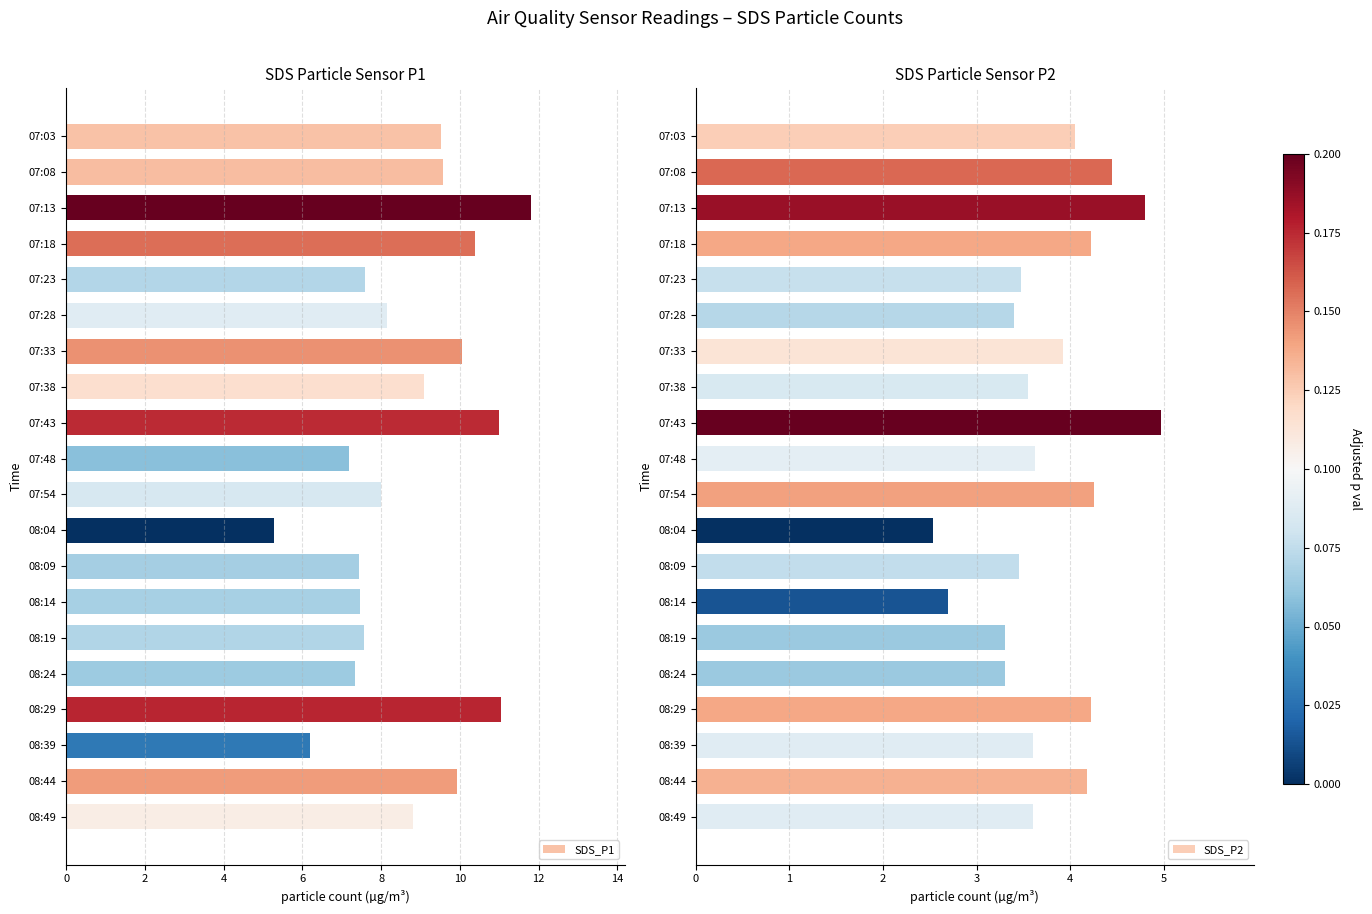

Count the number of data series in this chart.

2